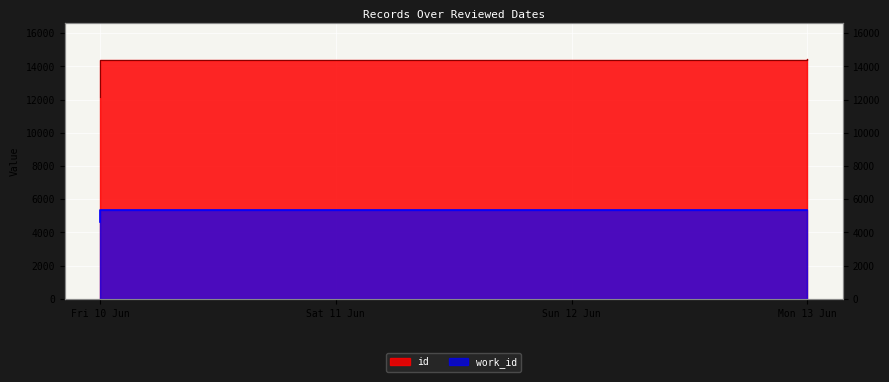

The id series shows 14383 at Fri 10 Jun. True or false?

True